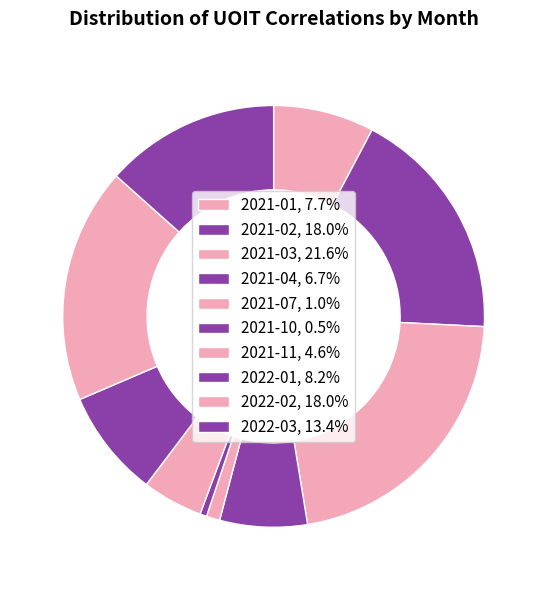

Combined, do 2021-04 and 2022-03 account for over 50%?

No